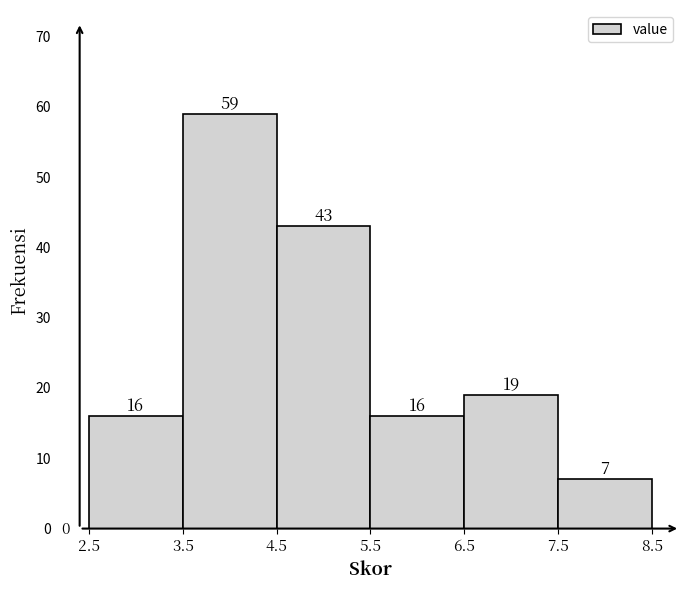

Which range on the x-axis has the tallest bar?

3.5 to 4.5